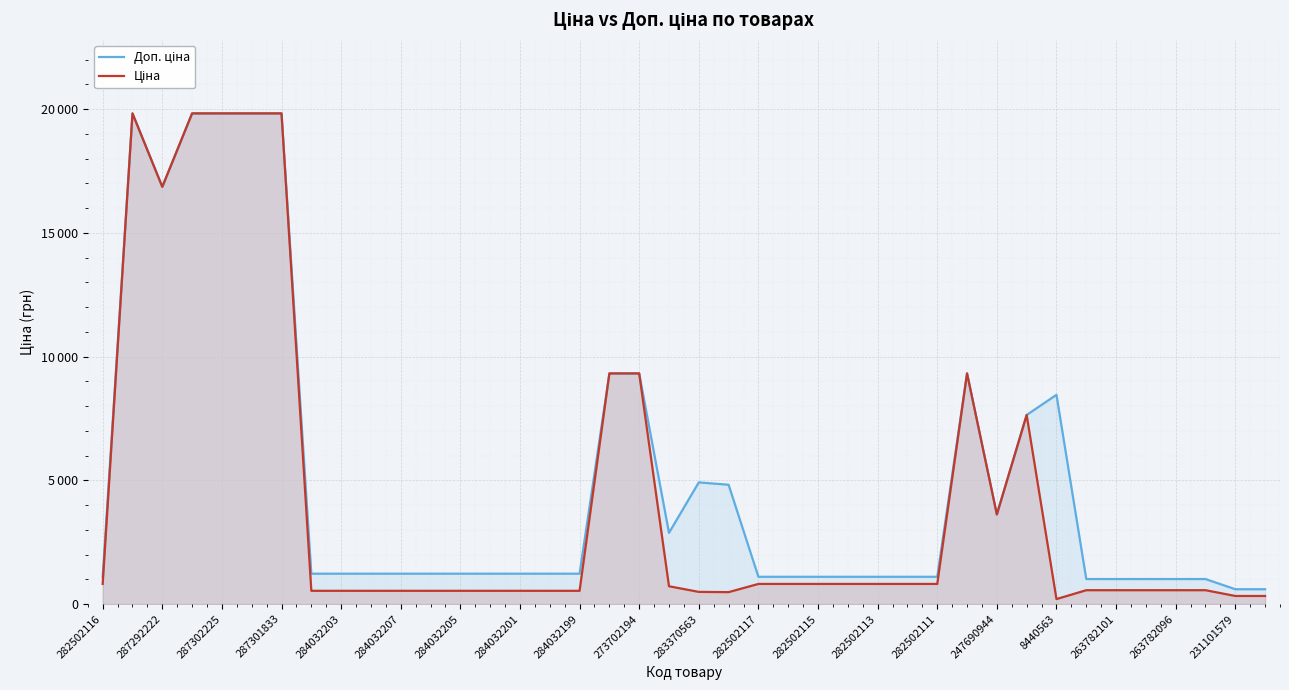

What is the sum of all Доп. ціна values?

203659.7